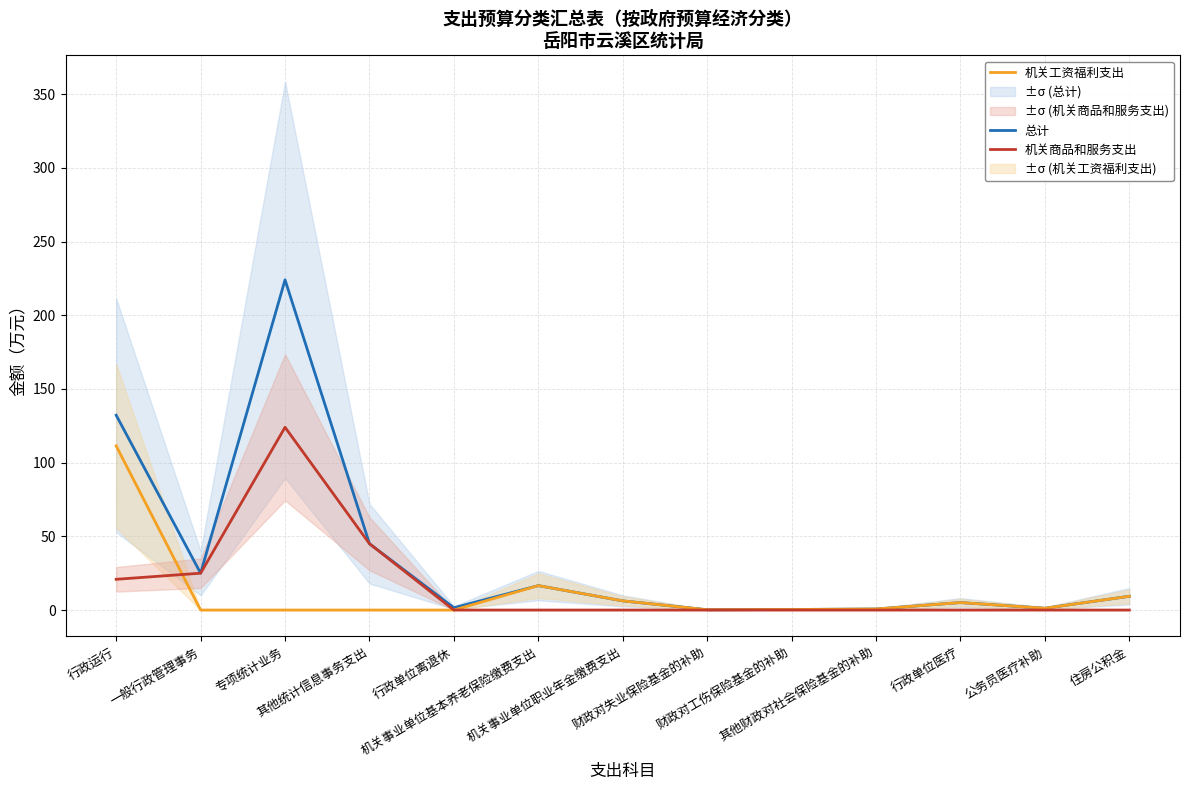

What is the label of the 8th point from the left?

财政对失业保险基金的补助